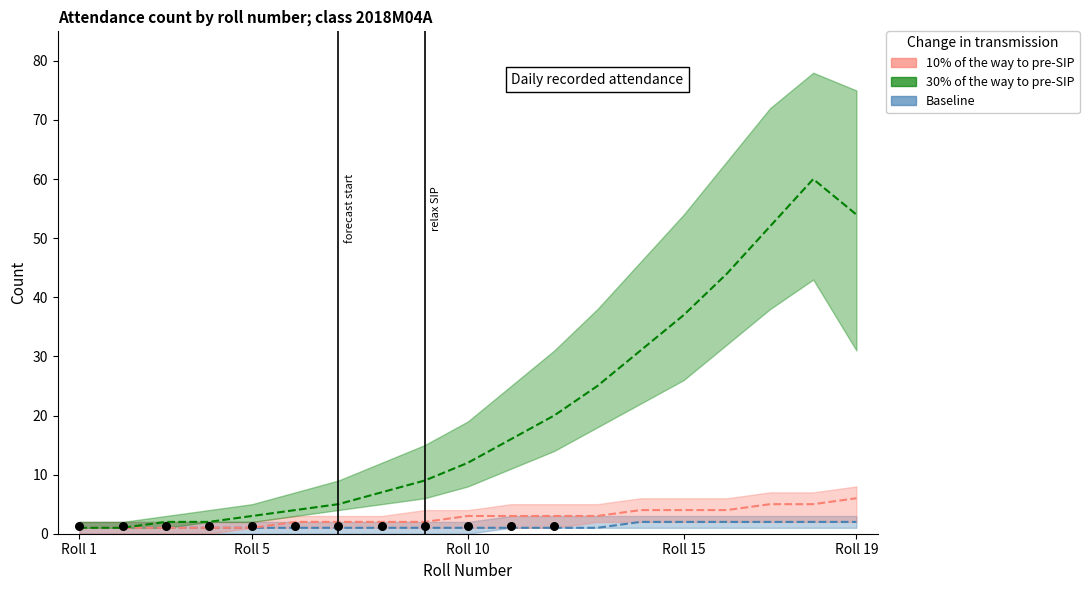

What are all the series names shown in the legend?

Baseline, 10% of the way to pre-SIP, 30% of the way to pre-SIP